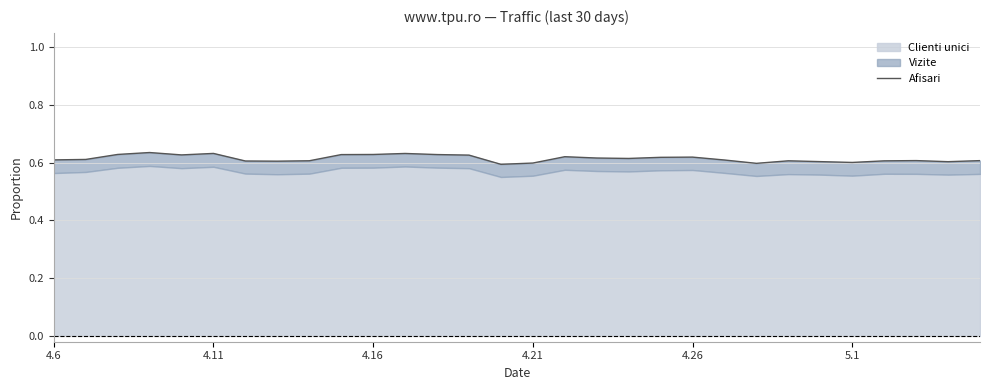

How many interior local valleys (lower than both neighbors) does the data have?

7